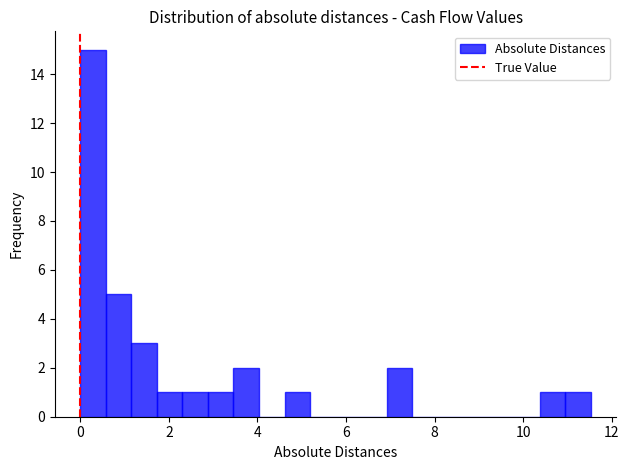

Around what value on the x-axis is the tallest bar? Give the approximate position of its centre, as read against the axis.

0.2